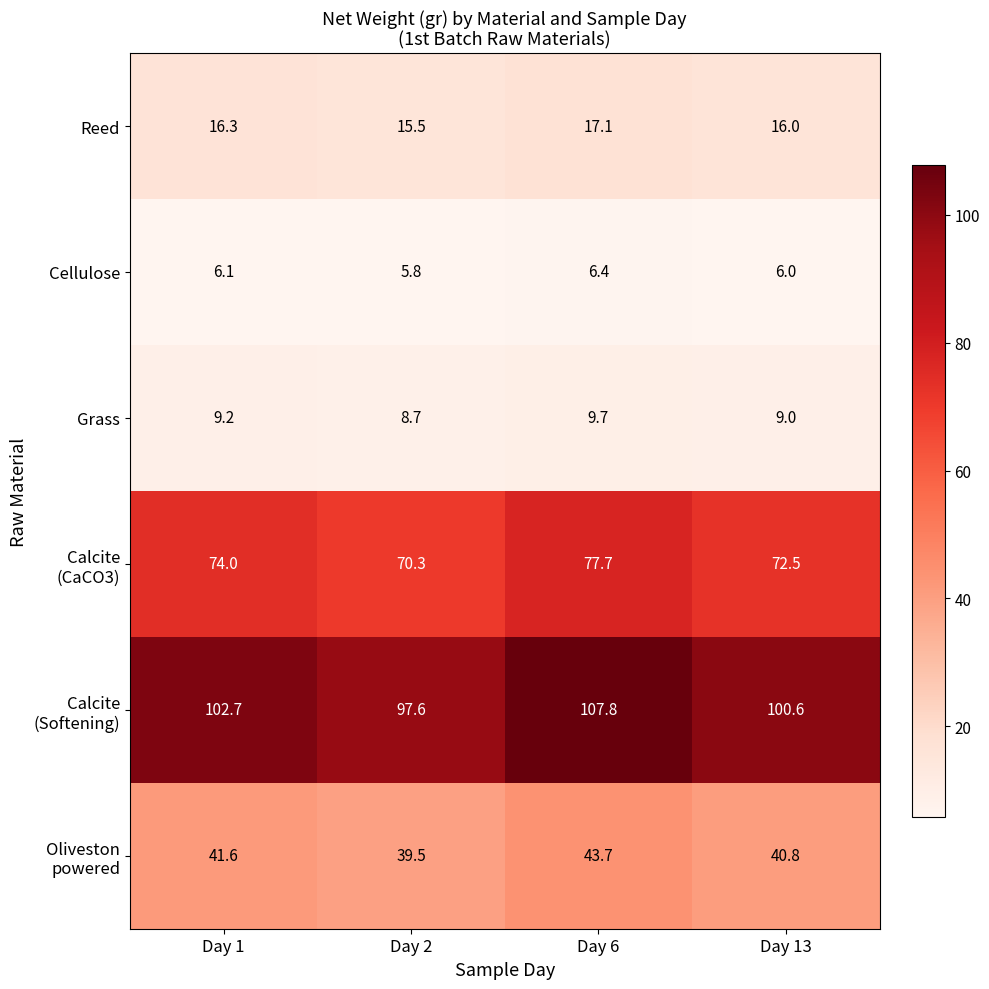

Where is Reed nearest to the value 16?

Day 13